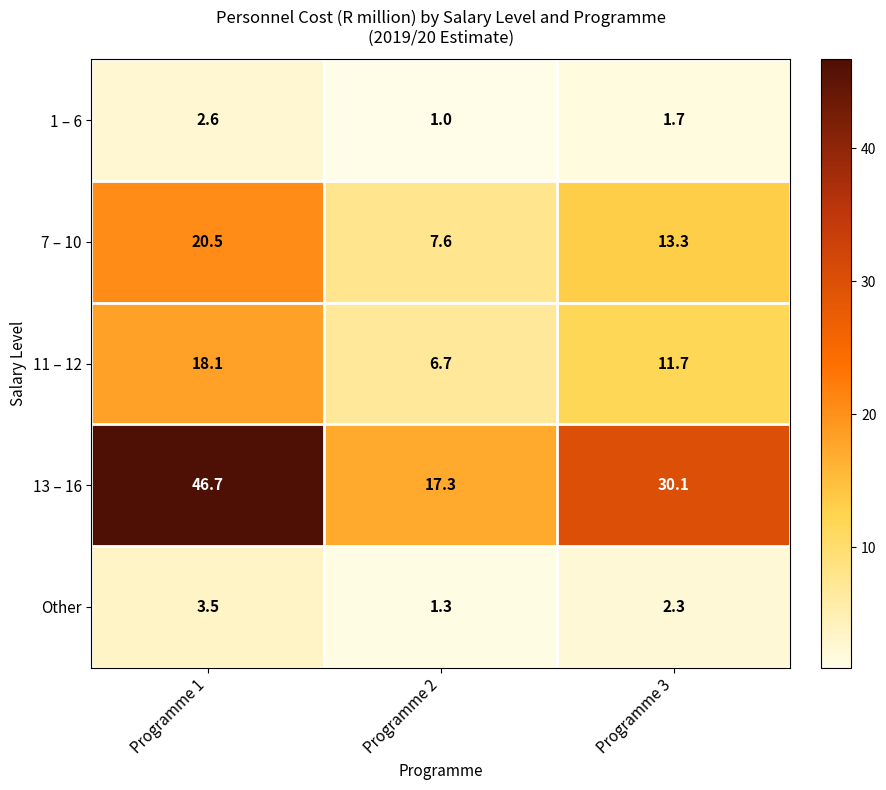

What is the maximum value shown in the chart?

46.7